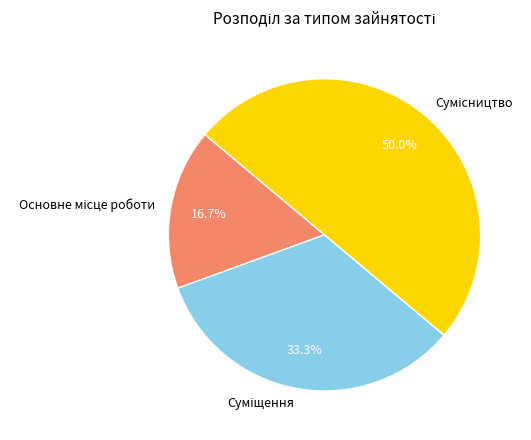

True or false: Сумісництво accounts for 41% of the total.

False